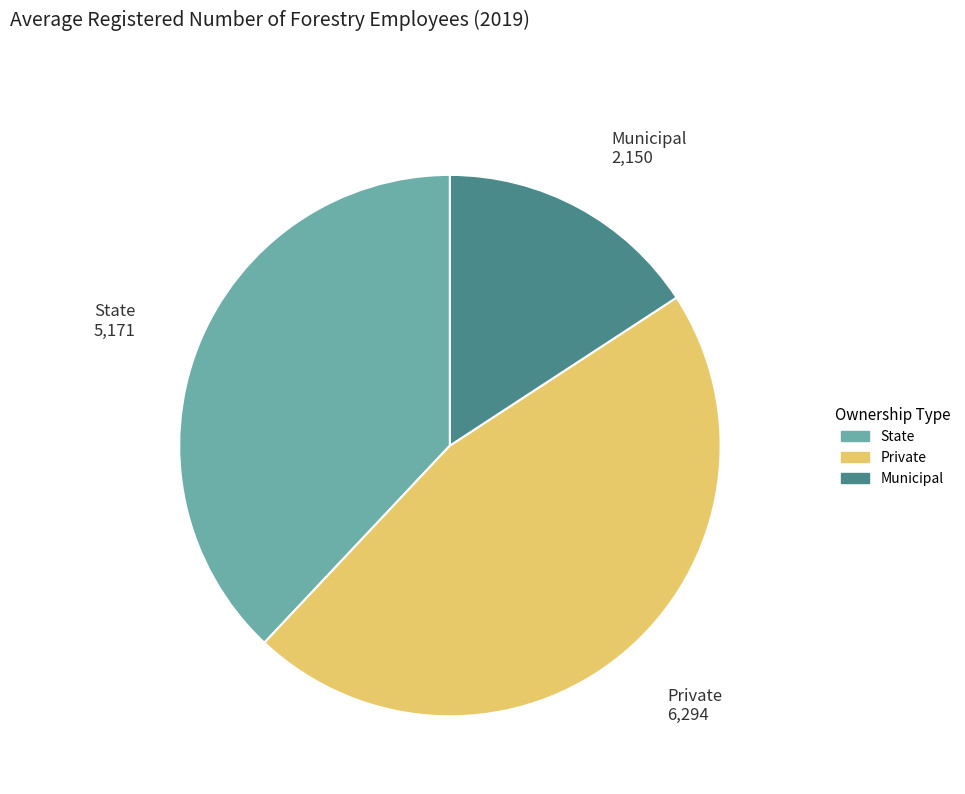

How many slices are in this pie chart?

3